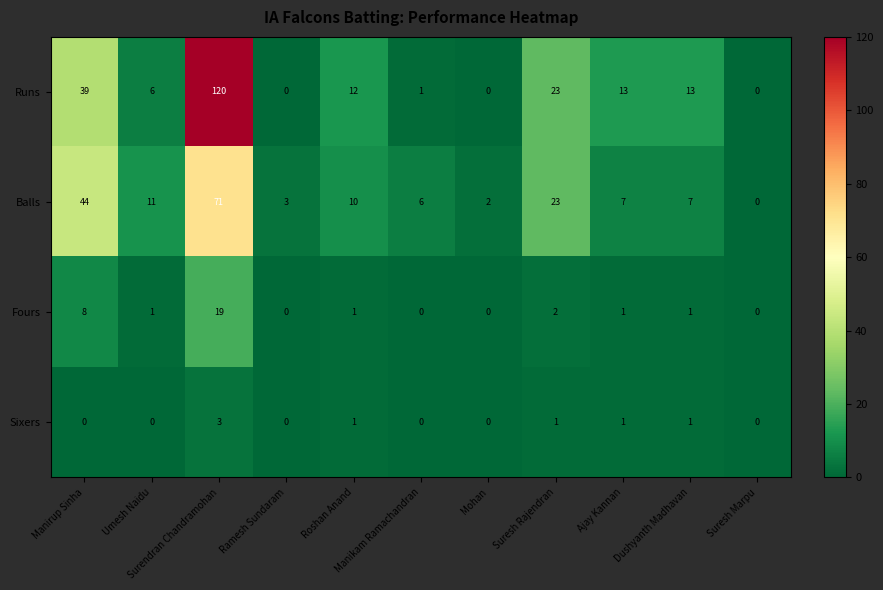

What is the sum of all Runs values?

227